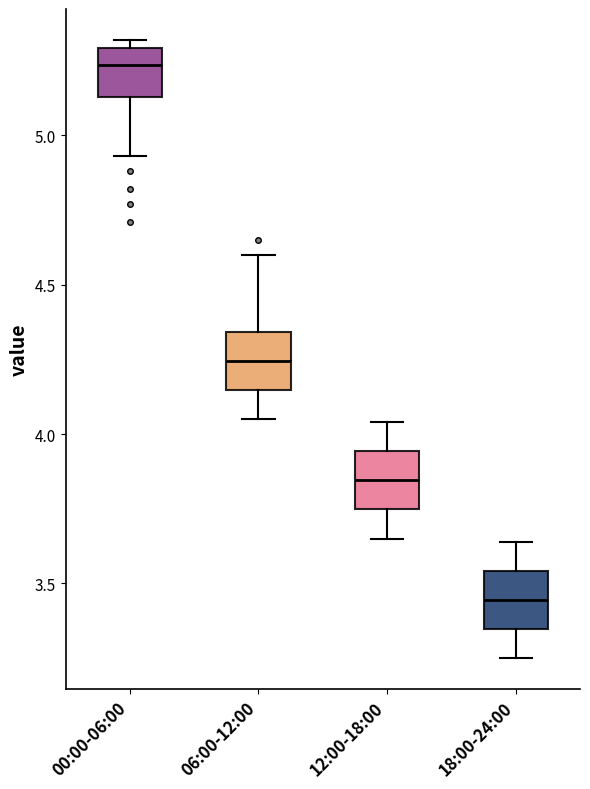

Reading left to right, read every box against the y-axis: the position of its median line, the range the box covers, and the ends of its whiskers. The values are not printed on the chart, so give them approximately, as read against the axis.

00:00-06:00: median 5.25, box 5.15 to 5.30, whiskers 4.95 to 5.30 (just above the box's upper edge)
06:00-12:00: median 4.25, box 4.15 to 4.35, whiskers 4.05 to 4.60
12:00-18:00: median 3.85, box 3.75 to 3.95, whiskers 3.65 to 4.05
18:00-24:00: median 3.45, box 3.35 to 3.55, whiskers 3.25 to 3.65